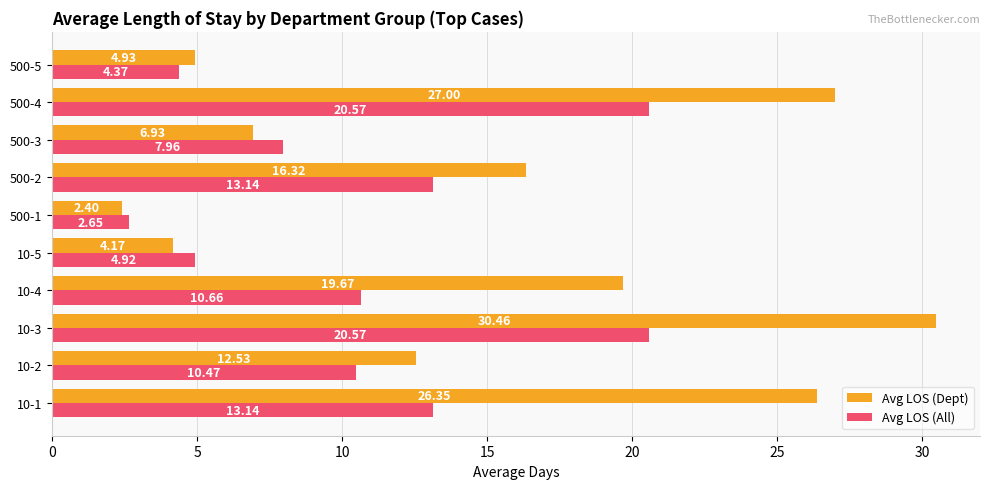

Rank the series by their maximum value, from highest to lowest.

Avg LOS (Dept), Avg LOS (All)